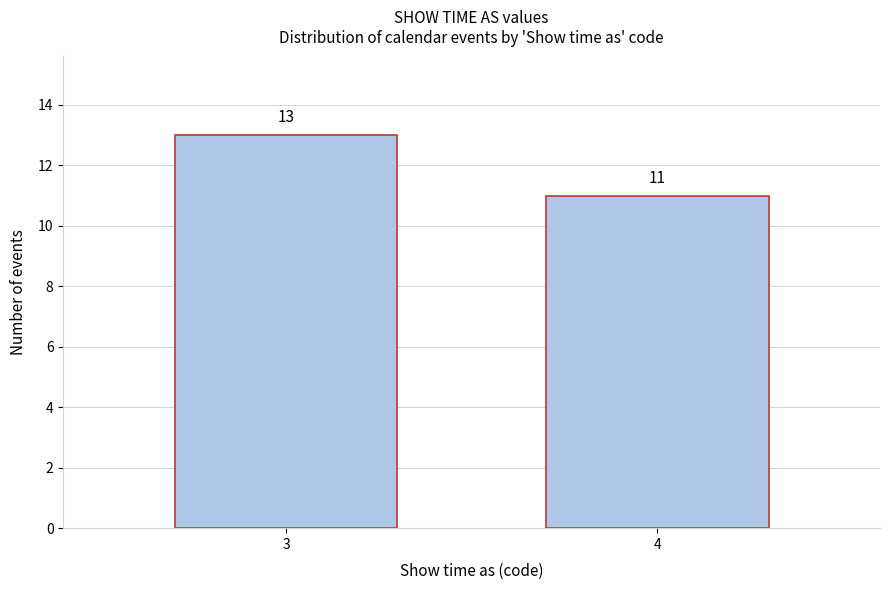

Reading left to right, list all the values displayed in this chart.

13	11